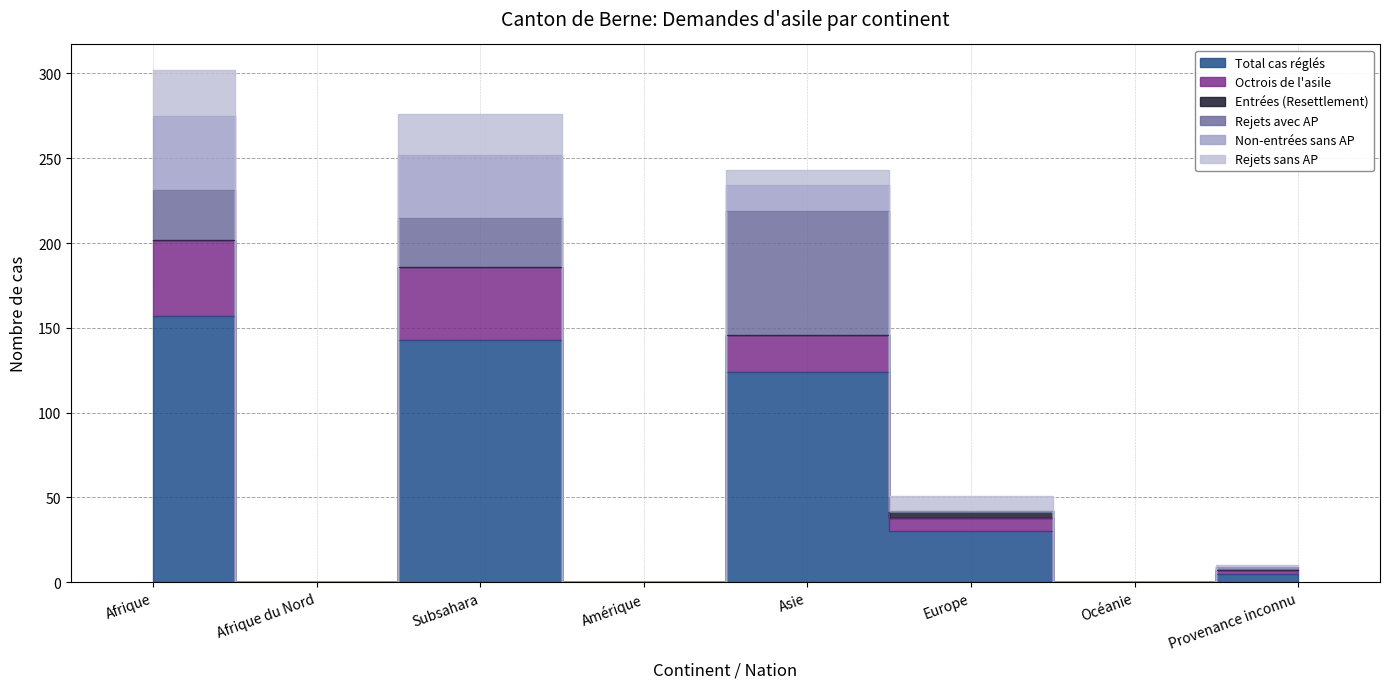

Does the chart display data point markers on the line(s)?

No